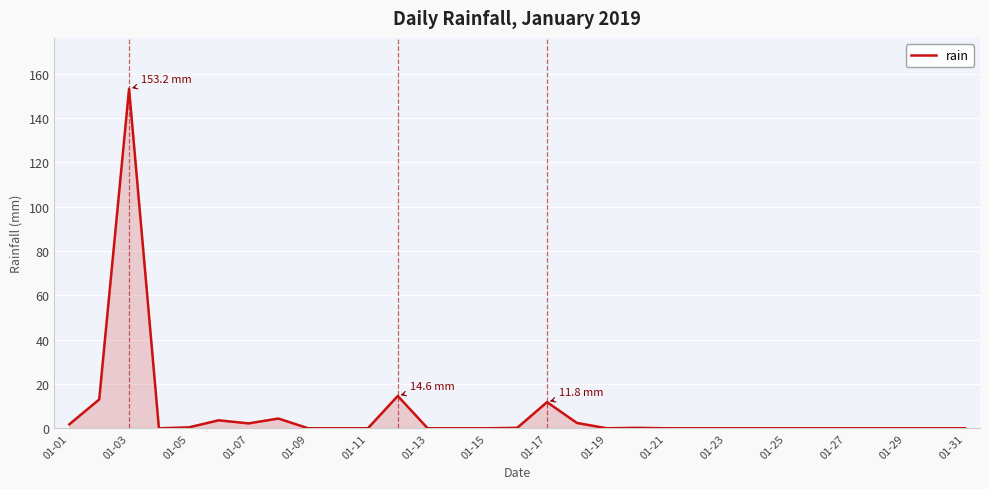

What is the maximum value shown in the chart?

153.2